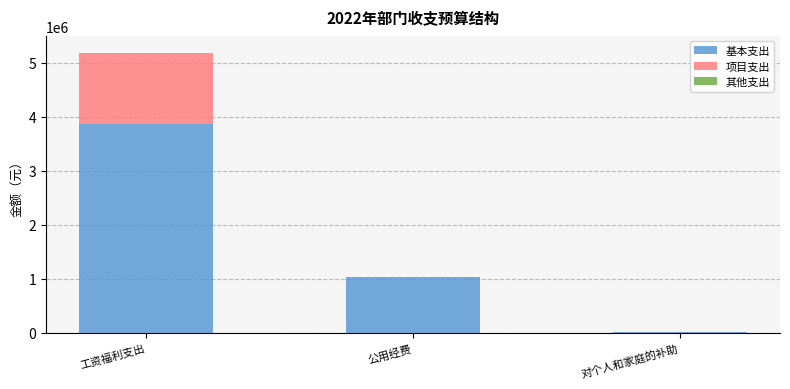

At which label does 基本支出 reach its peak?

工资福利支出